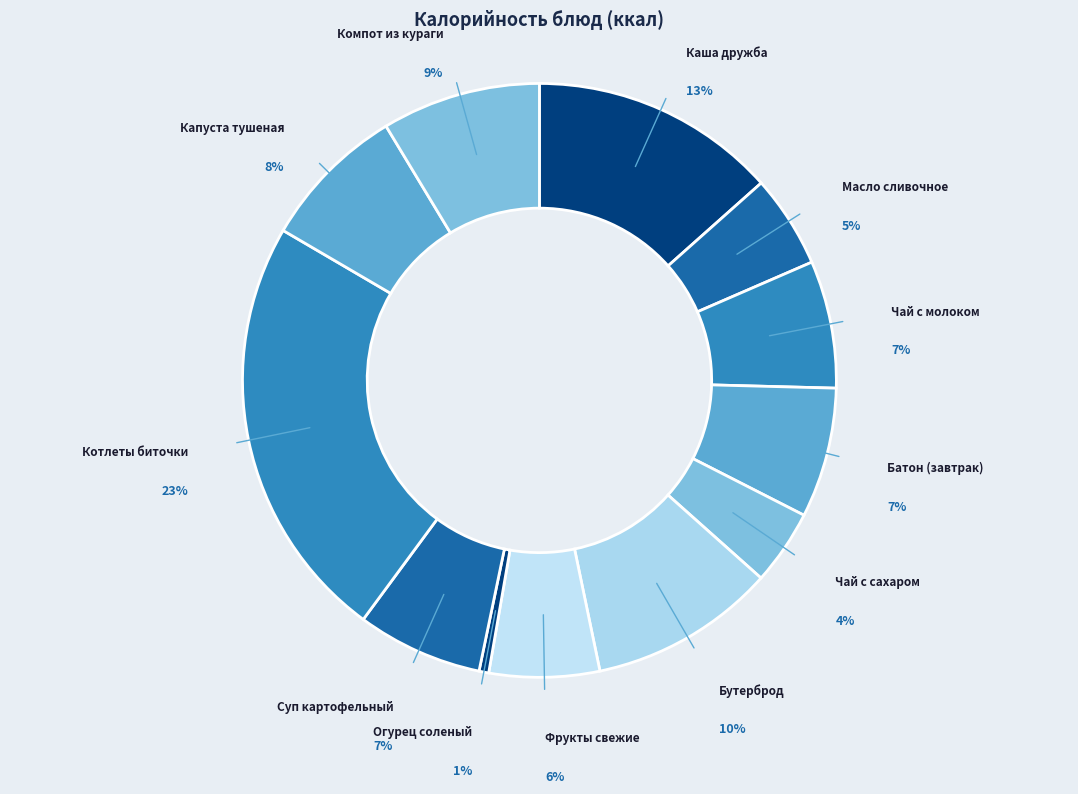

True or false: Огурец соленый accounts for 1% of the total.

True